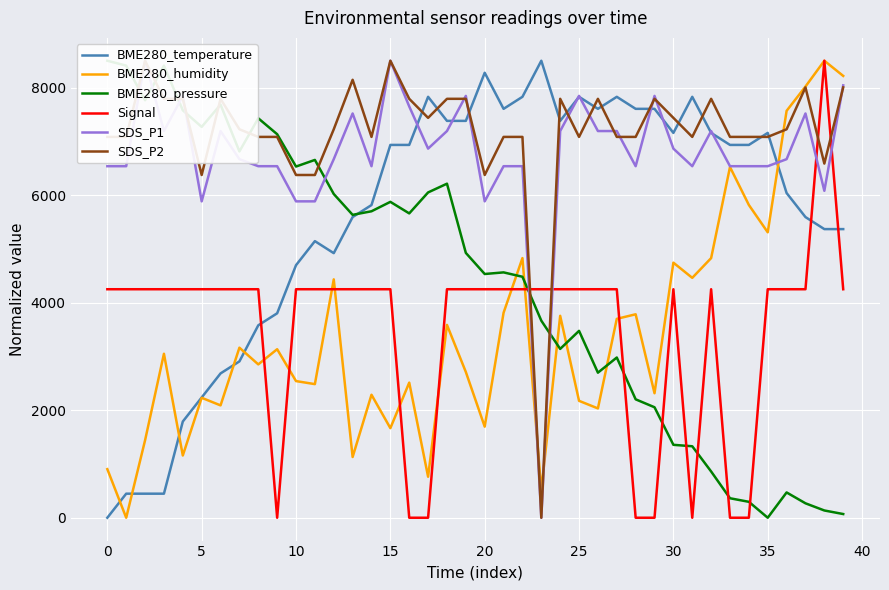

Which series ends up on top after the final intersection of Signal and BME280_temperature?

BME280_temperature